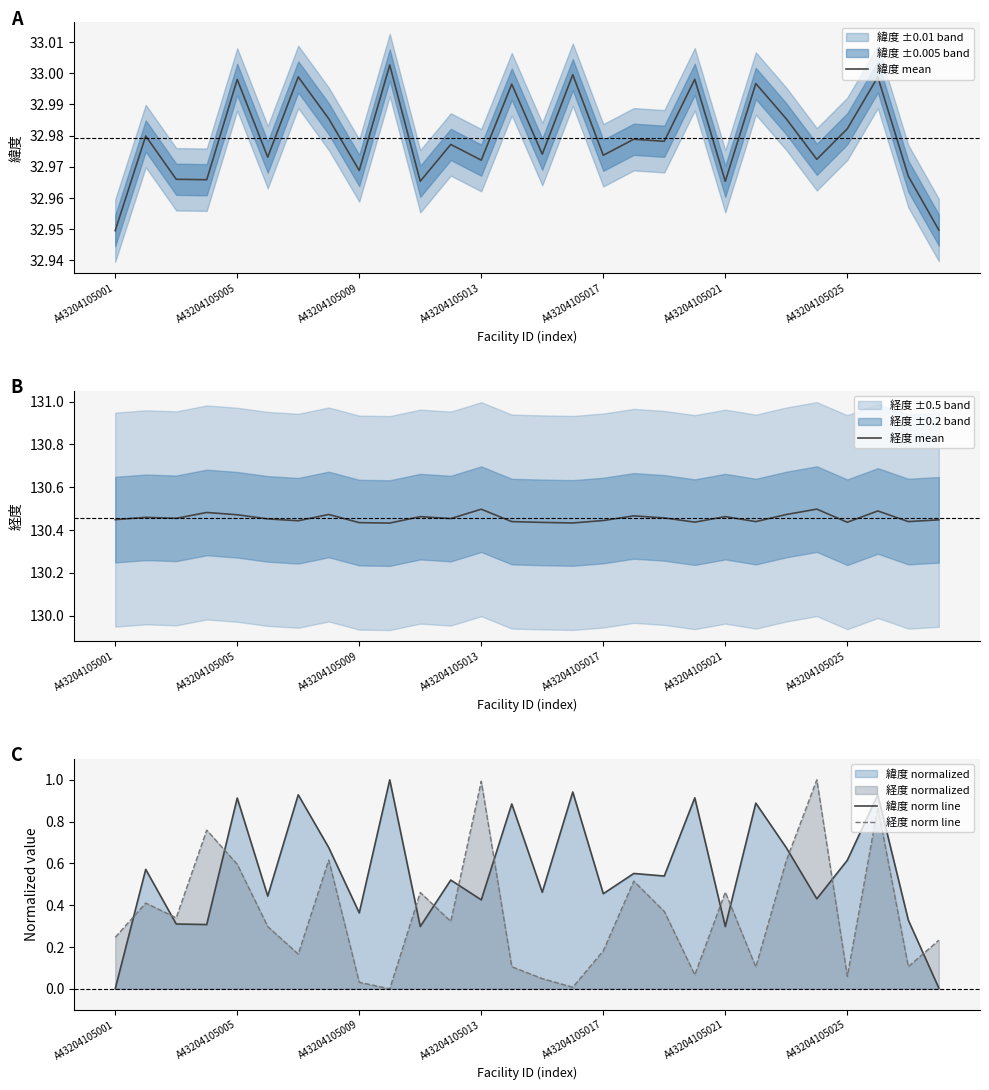

How many intersections are there between 緯度 norm line and 経度 norm line?

12